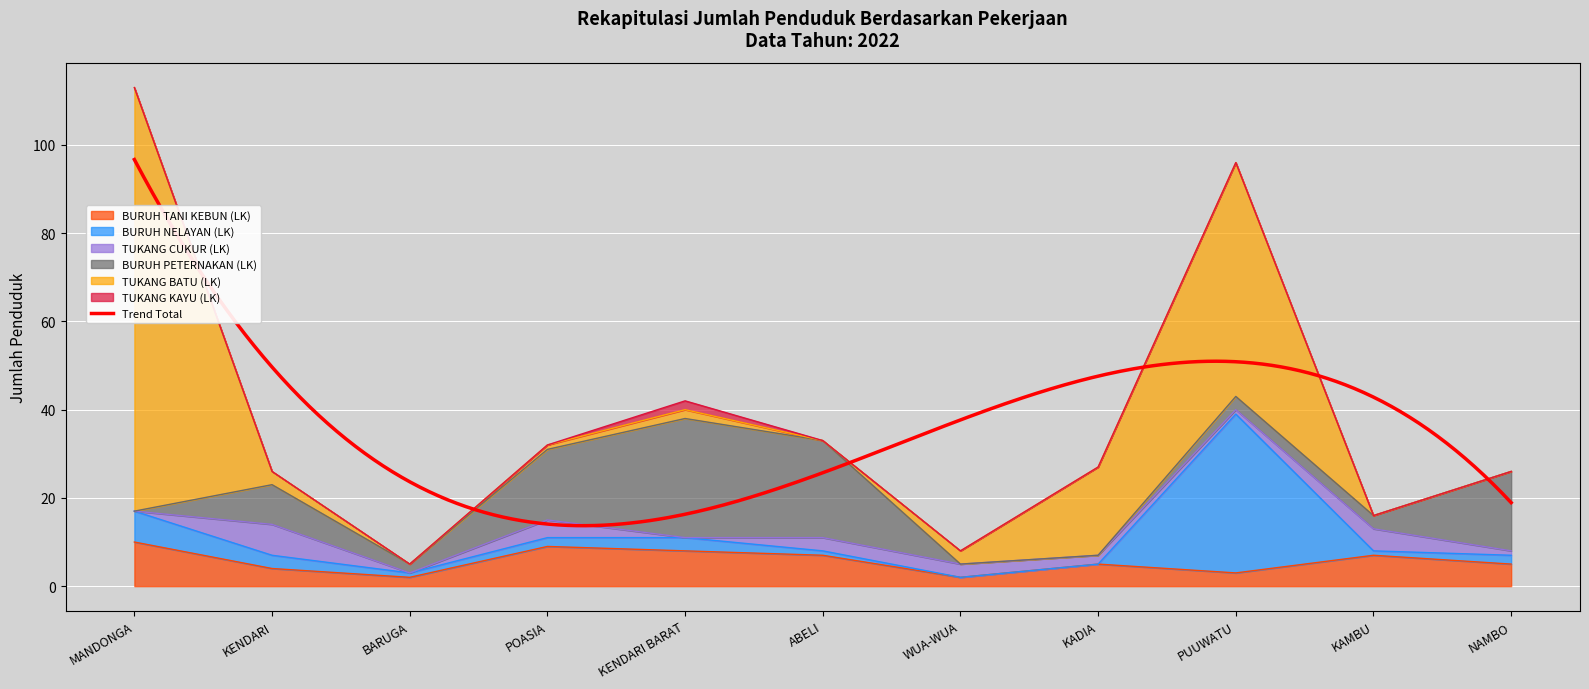

What is the label of the 9th point from the left?

PUUWATU